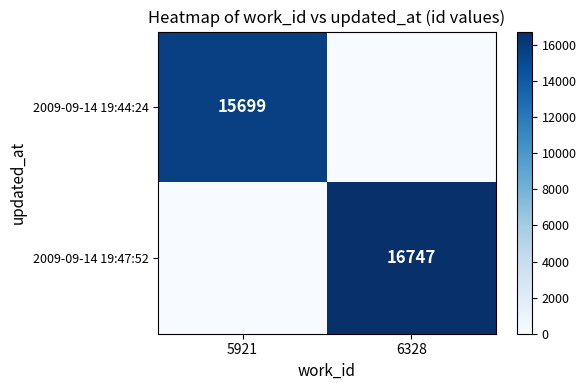

Which series has the widest spread of values?

2009-09-14 19:47:52